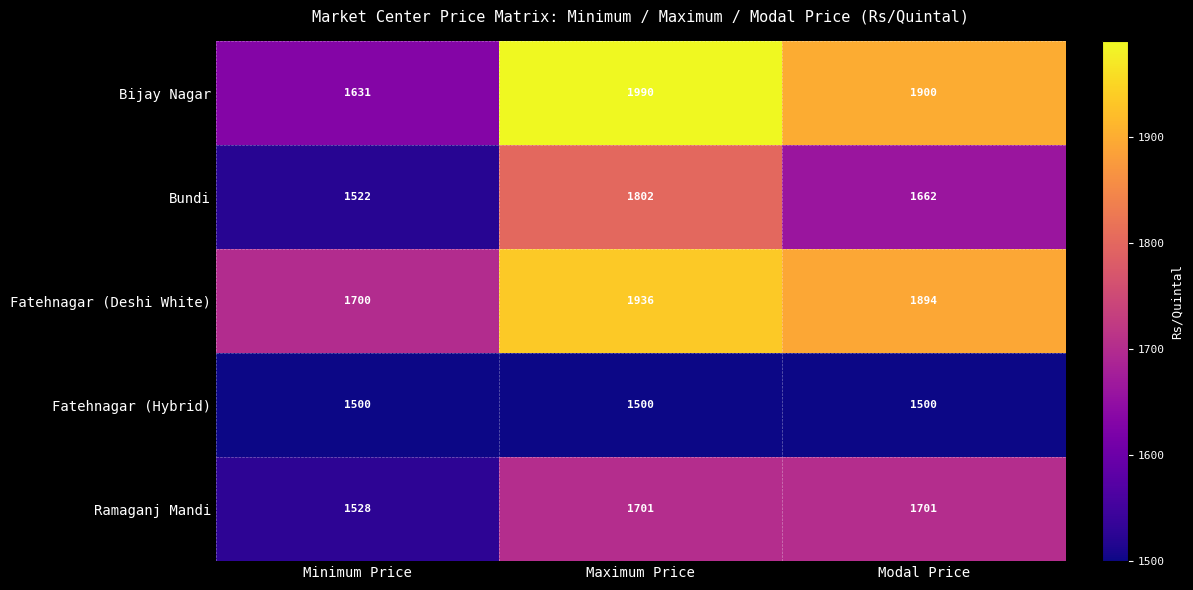

What is the difference between the highest and lowest values at Modal Price?

400